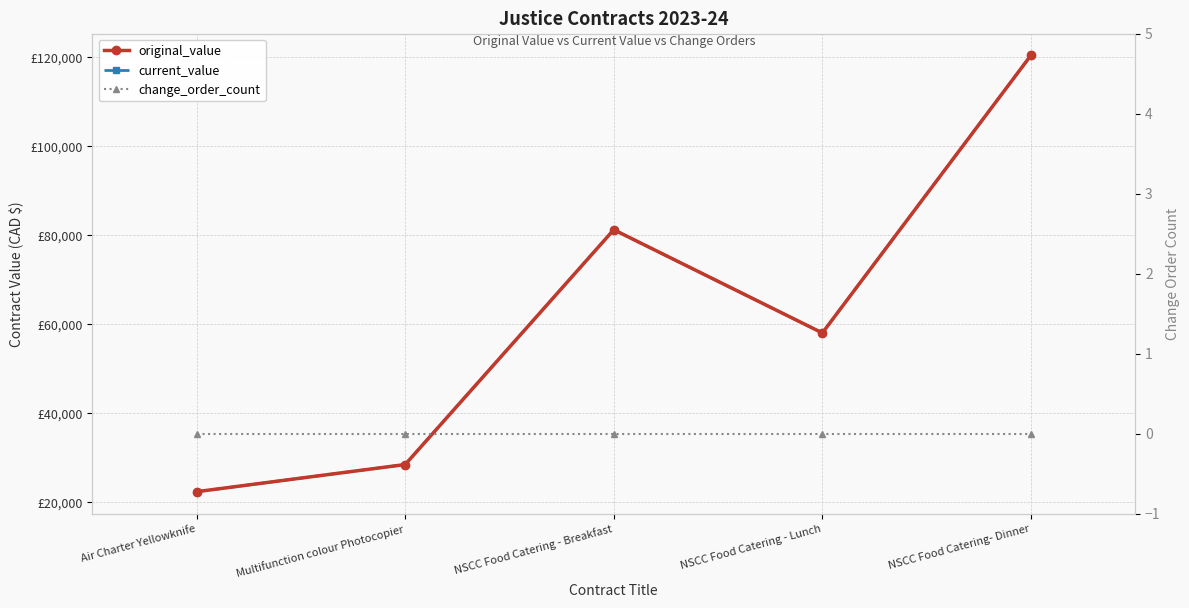

Which series has the largest total across all categories?

original_value